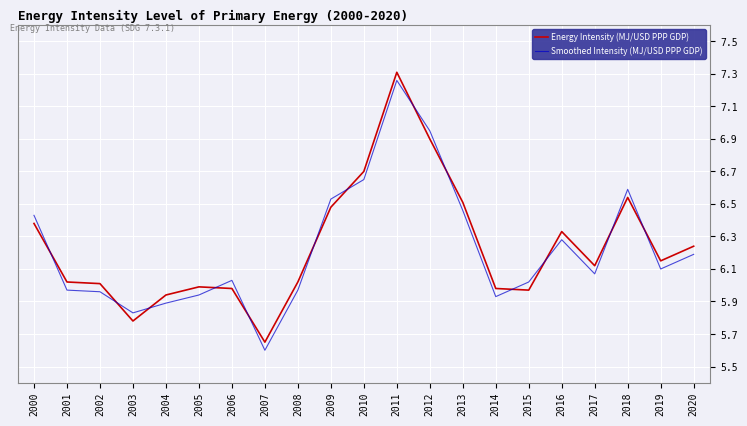

Which label corresponds to the largest value in the chart?

2011